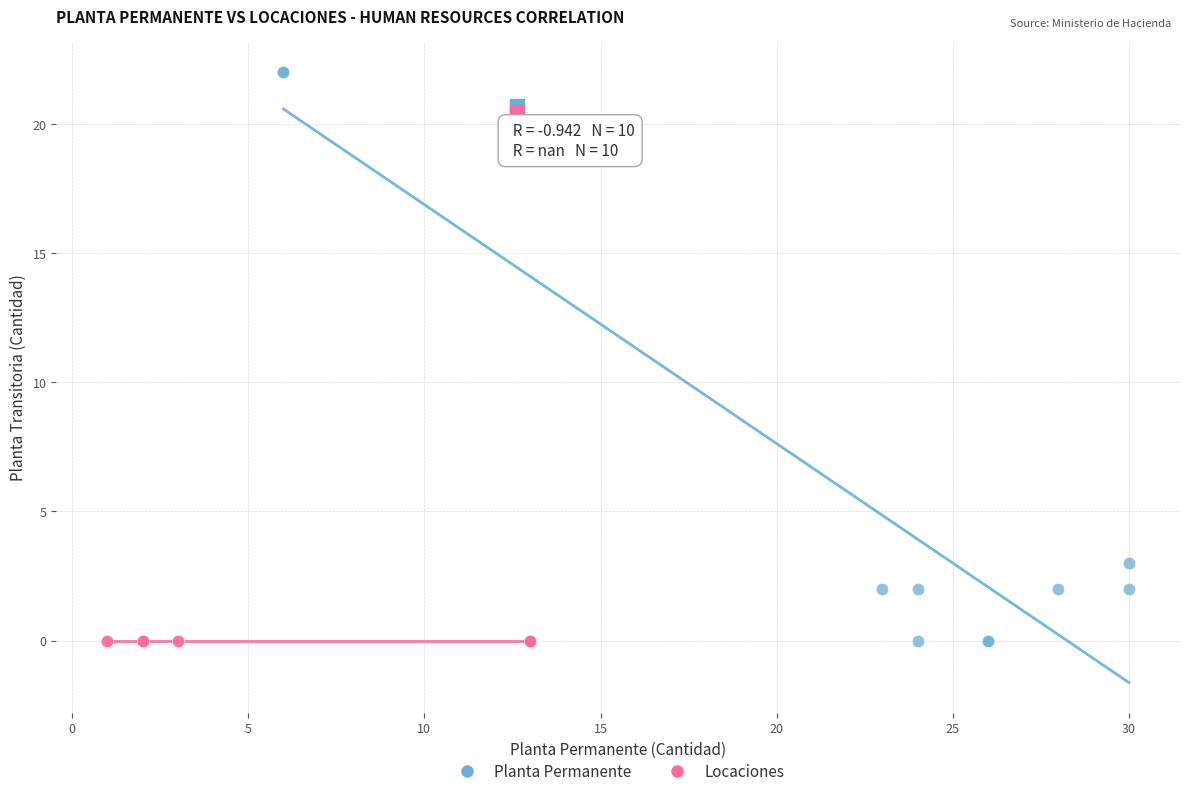

Which series contains the highest Y value?

Planta Permanente